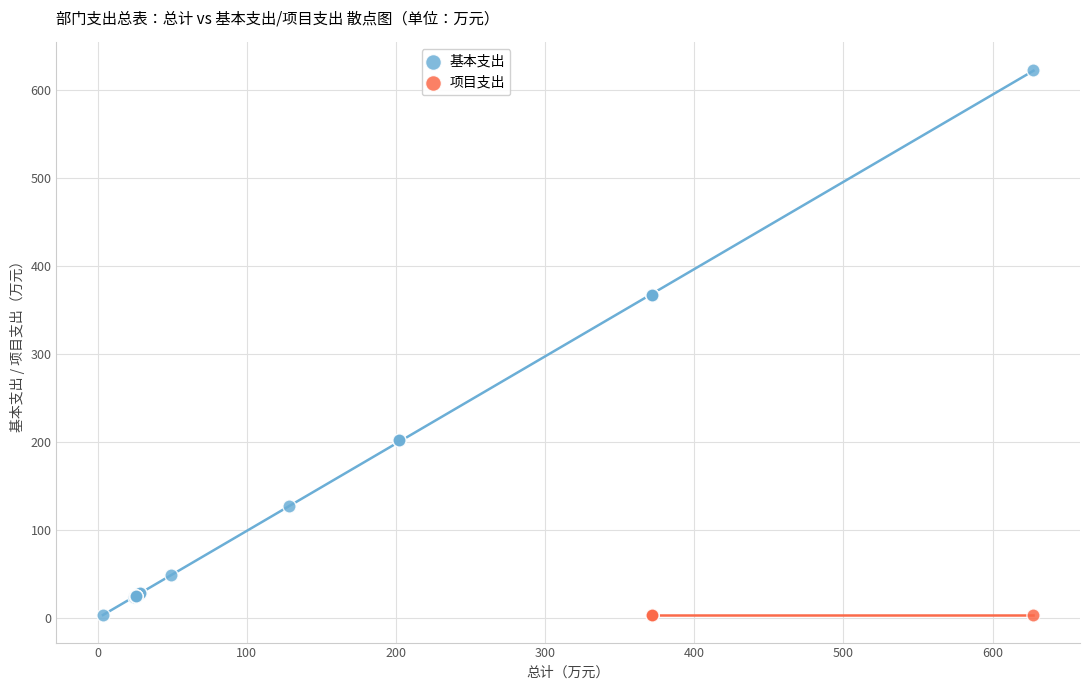

Which series contains the highest Y value?

基本支出